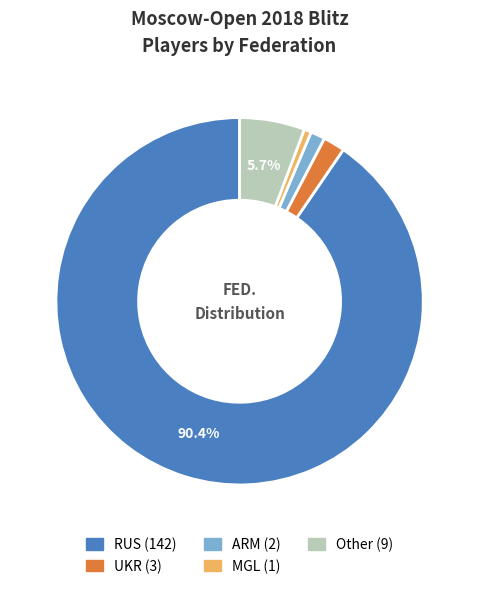

Combined, do RUS and ARM account for over 50%?

Yes